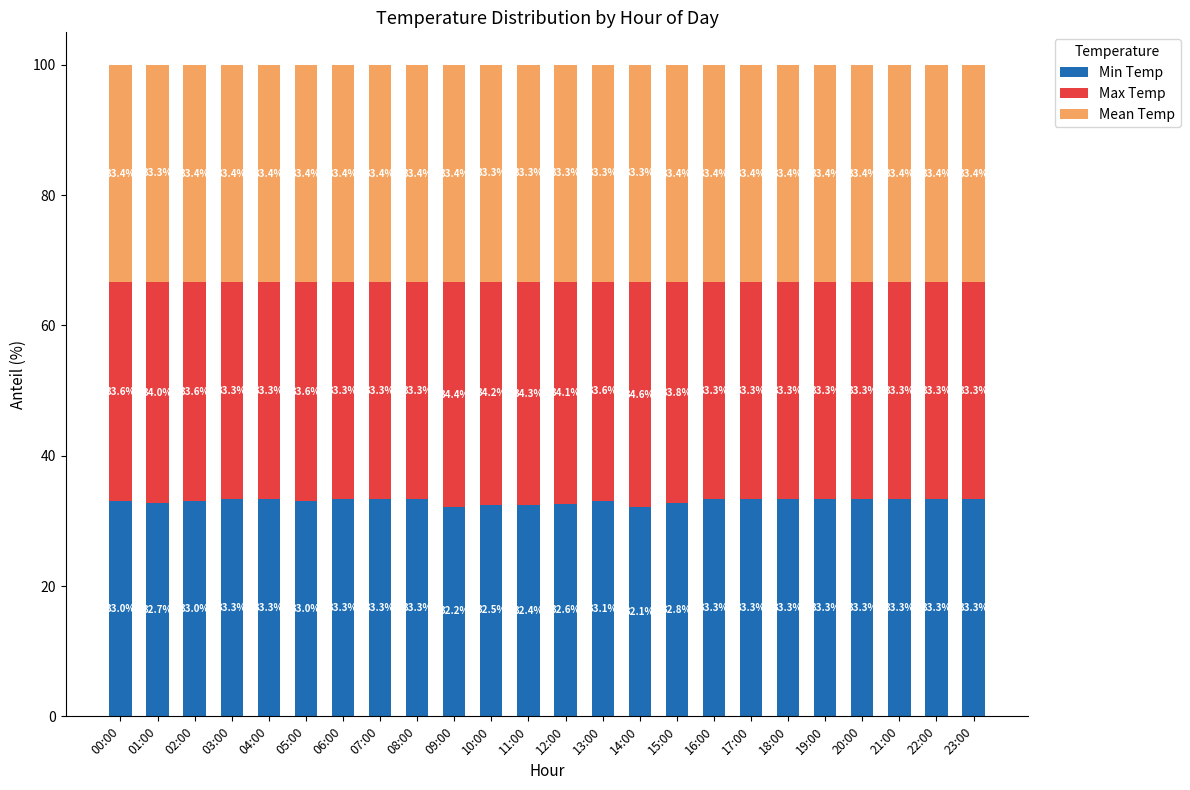

What is the average value of the Min Temp series?

33.0